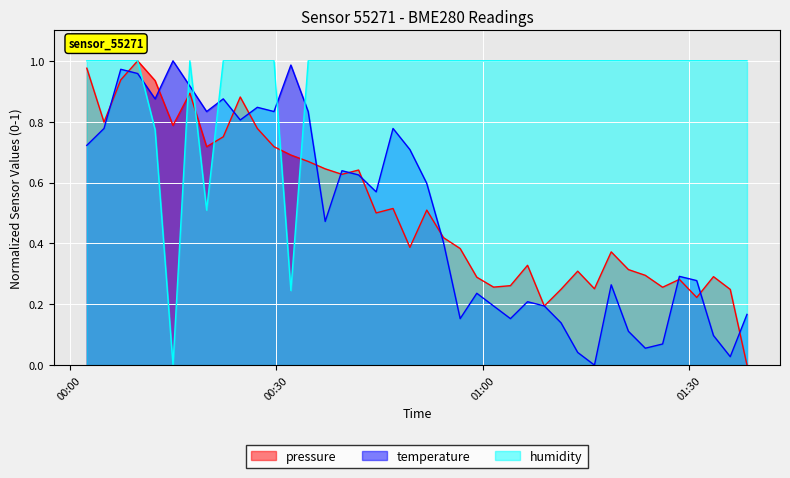

Reading left to right, transcribe all the data shown in this chart.

pressure: 1.0	0.8	0.9	1.0	0.9	0.8	0.9	0.7	0.8	0.9	0.8	0.7	0.7	0.7	0.6	0.6	0.6	0.5	0.5	0.4	0.5	0.4	0.4	0.3	0.3	0.3	0.3	0.2	0.2	0.3	0.3	0.4	0.3	0.3	0.3	0.3	0.2	0.3	0.2	0.0
temperature: 0.7	0.8	1.0	1.0	0.9	1.0	0.9	0.8	0.9	0.8	0.8	0.8	1.0	0.8	0.5	0.6	0.6	0.6	0.8	0.7	0.6	0.4	0.2	0.2	0.2	0.2	0.2	0.2	0.1	0.0	0.0	0.3	0.1	0.1	0.1	0.3	0.3	0.1	0.0	0.2
humidity: 1.0	1.0	1.0	1.0	0.8	0.0	1.0	0.5	1.0	1.0	1.0	1.0	0.2	1.0	1.0	1.0	1.0	1.0	1.0	1.0	1.0	1.0	1.0	1.0	1.0	1.0	1.0	1.0	1.0	1.0	1.0	1.0	1.0	1.0	1.0	1.0	1.0	1.0	1.0	1.0